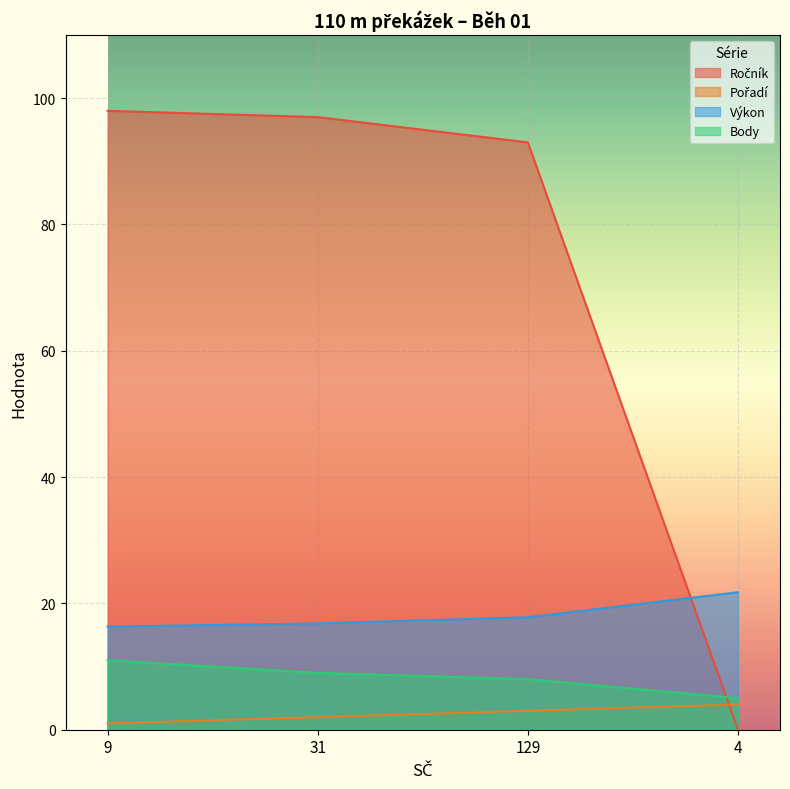

What is the lowest value of the Body series?

5.0